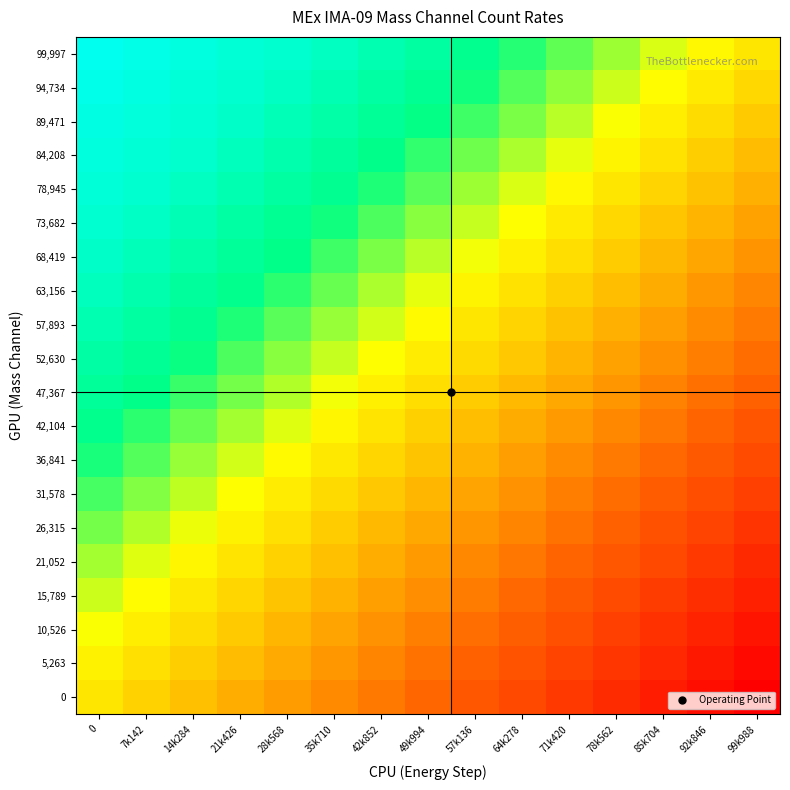

At how many categories does at least one series exceed 0?

14